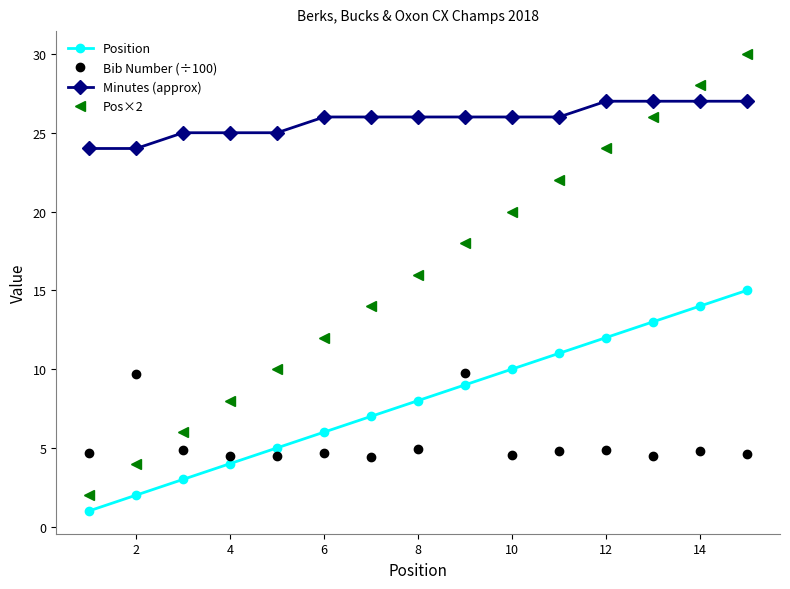

What is the minimum value for Minutes (approx)?

24.0